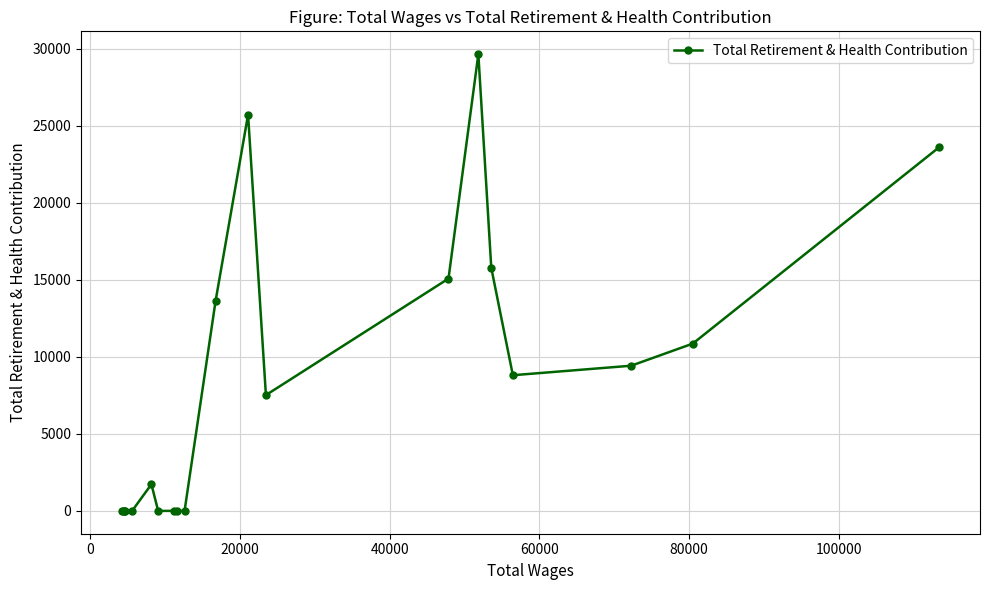

What is the difference between the maximum and minimum values?

29636